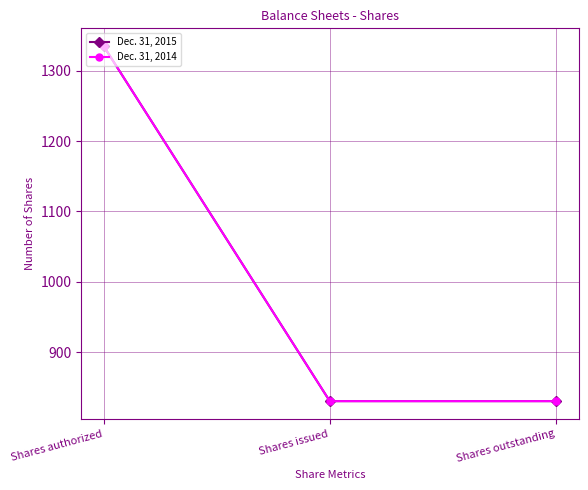

What is the value of the Dec. 31, 2015 point at the 2nd from the left?

830.6